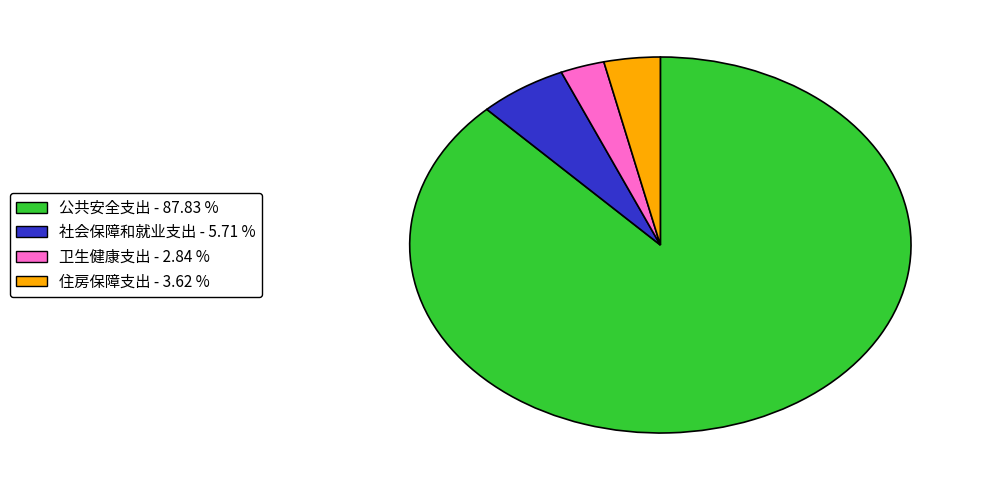

Does 公共安全支出 account for over 50% of the chart?

Yes